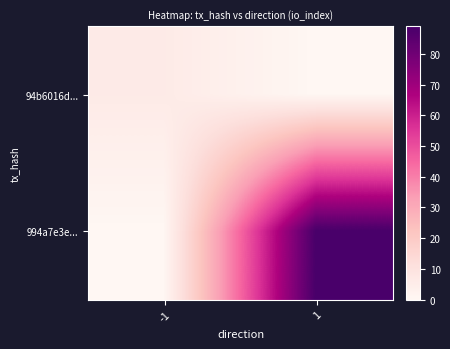

What is the maximum value shown in the chart?

89